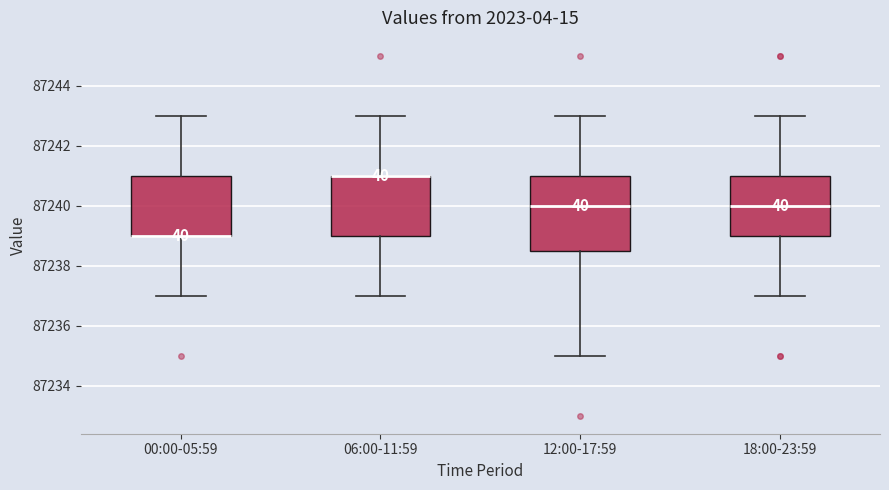

Reading left to right, read every box against the y-axis: the position of its median line, the range the box covers, and the ends of its whiskers. The values are not printed on the chart, so give them approximately, as read against the axis.

00:00-05:59: median 87239.0 (drawn on the box's lower edge), box 87239.0 to 87241.0, whiskers 87237.0 to 87243.0
06:00-11:59: median 87241.0 (drawn on the box's upper edge), box 87239.0 to 87241.0, whiskers 87237.0 to 87243.0
12:00-17:59: median 87240.0, box 87238.6 to 87241.0, whiskers 87235.0 to 87243.0
18:00-23:59: median 87240.0, box 87239.0 to 87241.0, whiskers 87237.0 to 87243.0